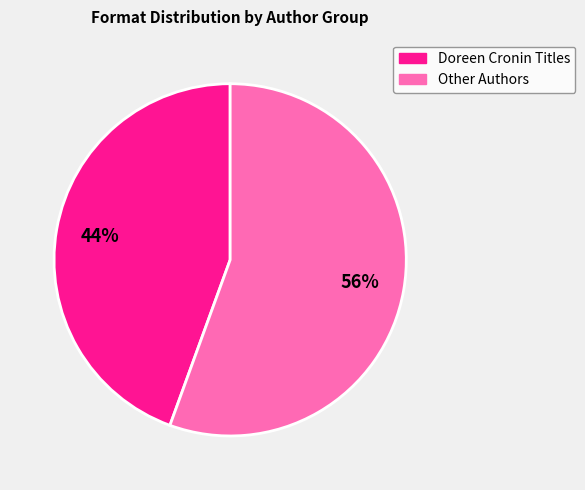

Is there a majority slice in this chart?

Yes